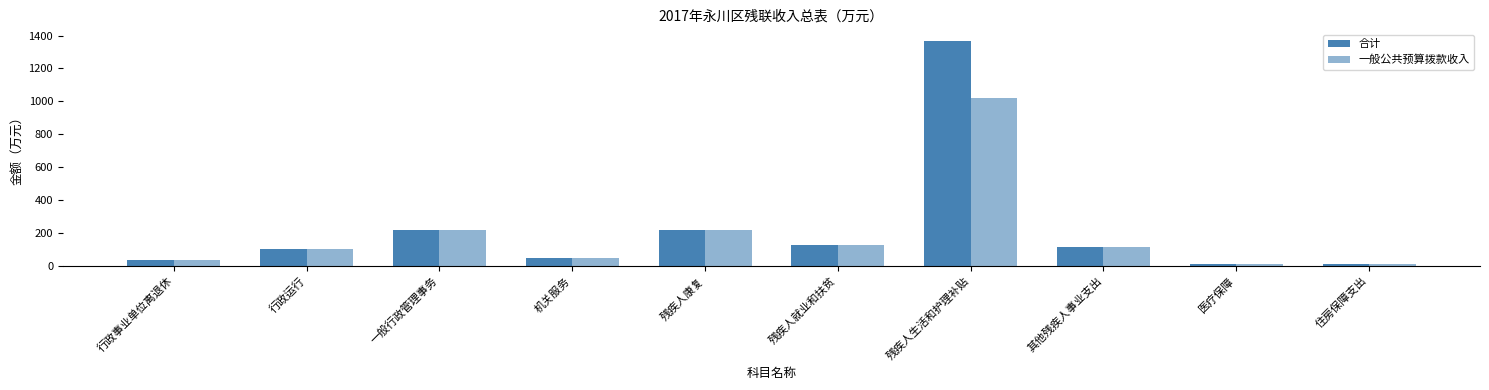

What is the difference between the second highest and second lowest values in the 一般公共预算拨款收入 series?

202.9